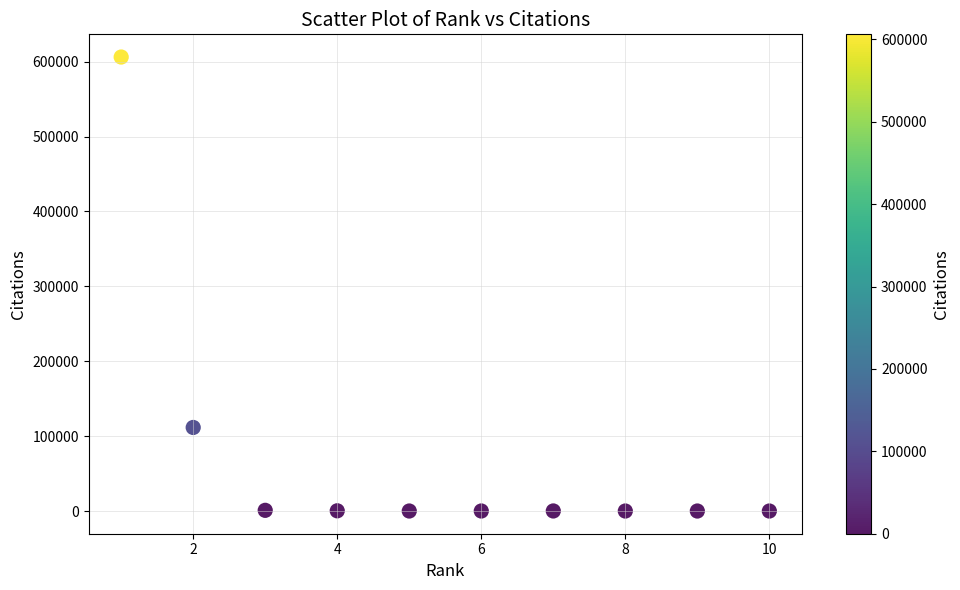

What is the range of Y values (max minus min)?

606099